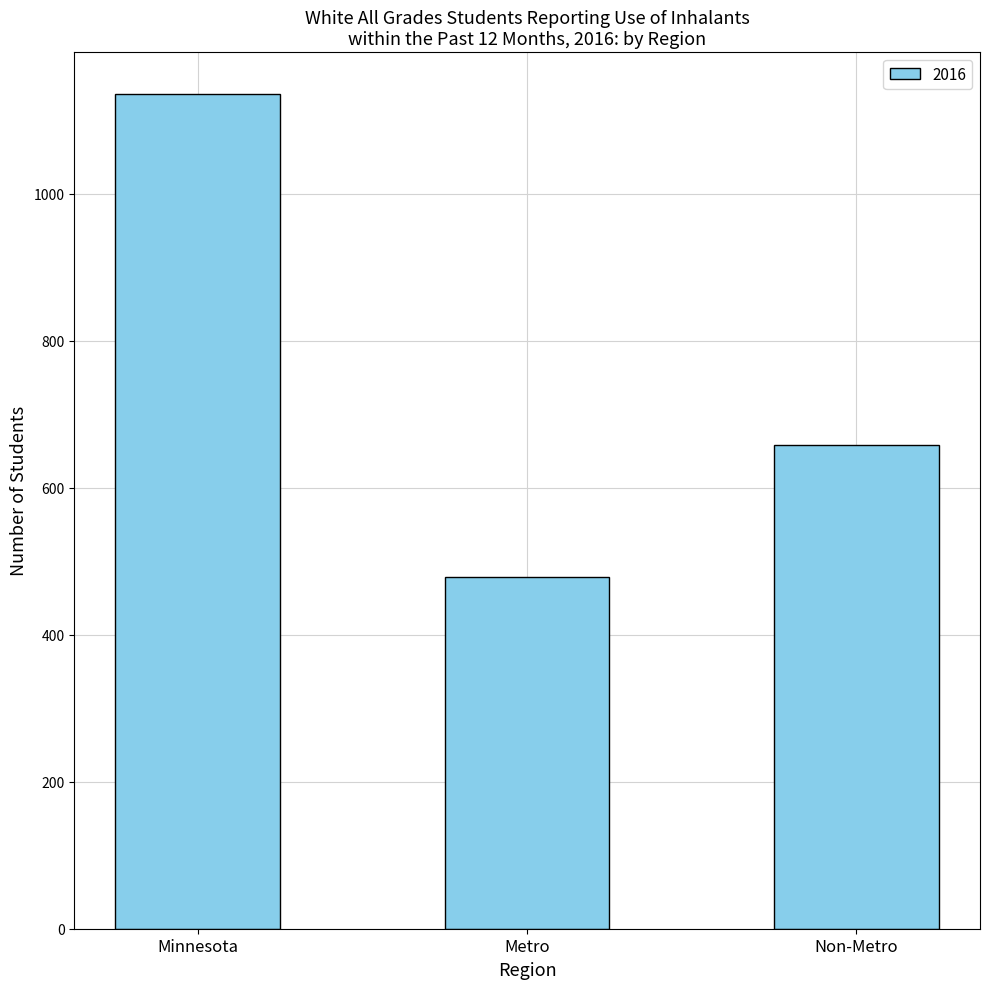

The value at Non-Metro is 658. True or false?

True